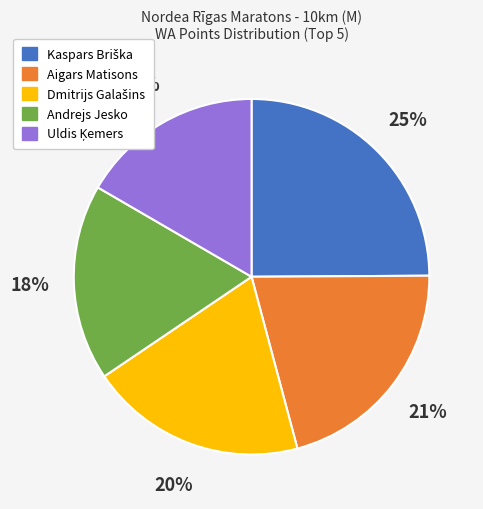

The Aigars Matisons slice represents 21% of the pie. True or false?

True